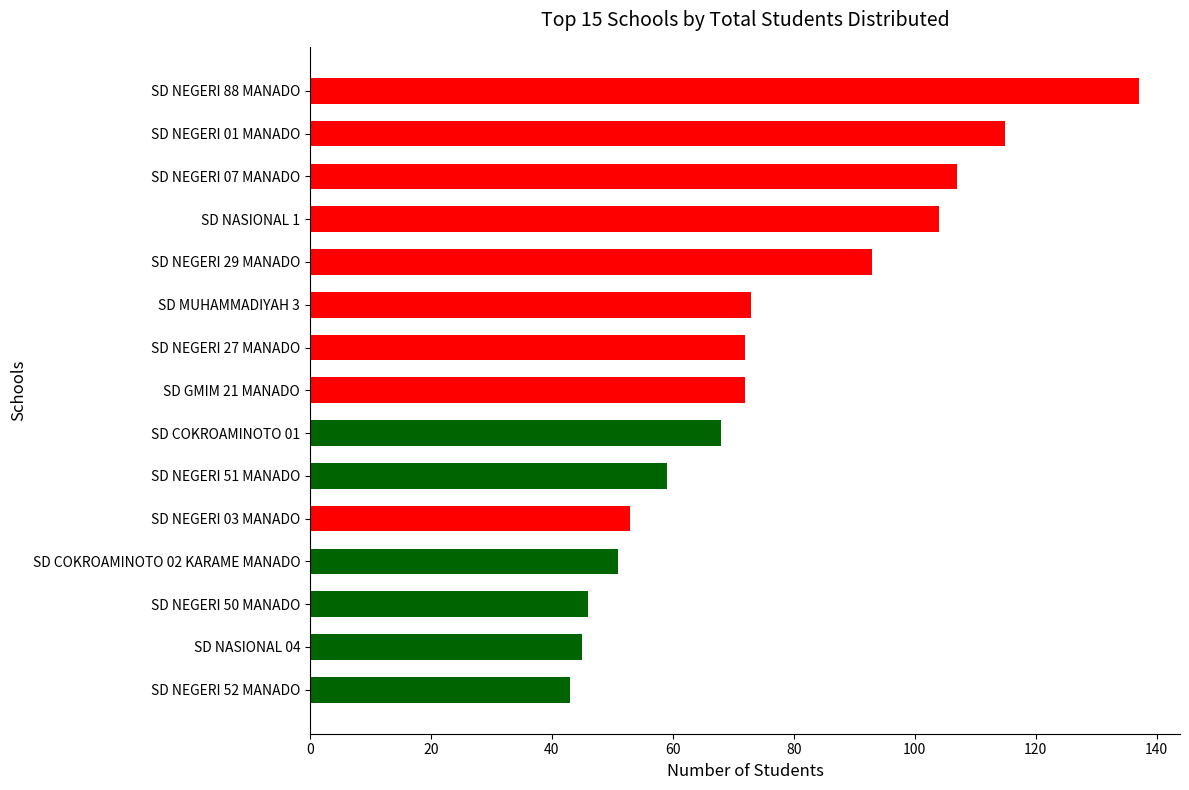

At which label is the value closest to 90?

SD NEGERI 29 MANADO